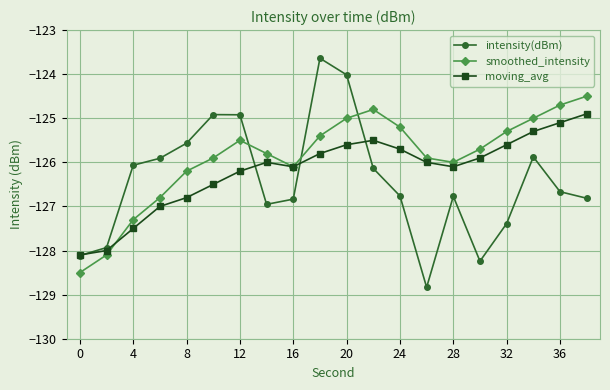

List the series in order of their overall mean, highest first.

smoothed_intensity, moving_avg, intensity(dBm)